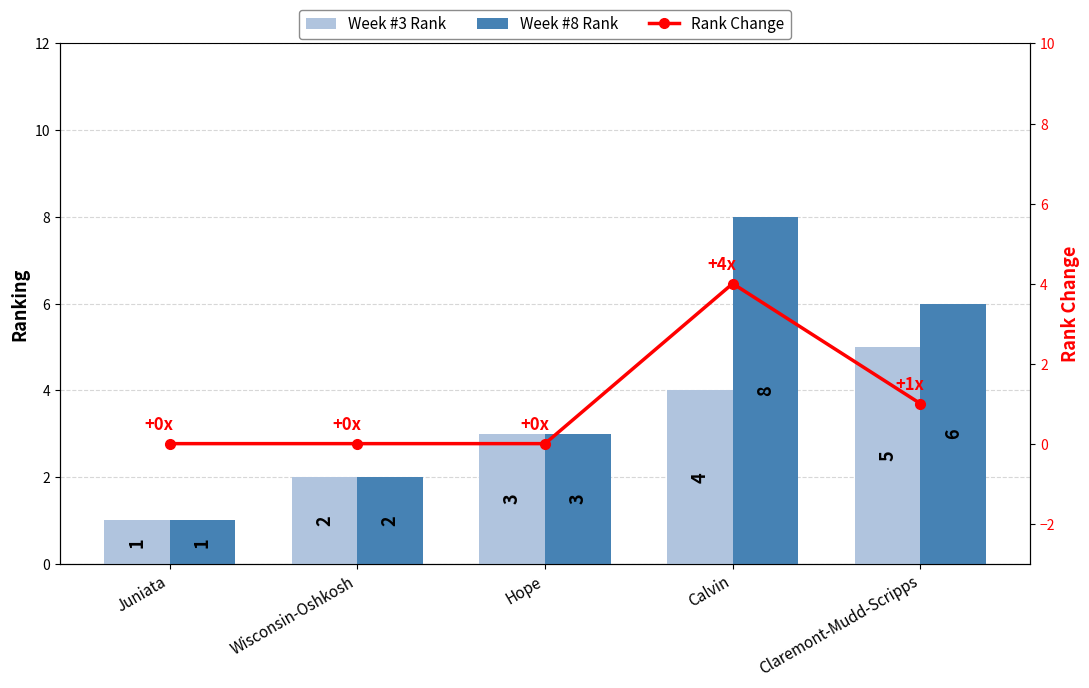

Count the number of categories in the chart.

5